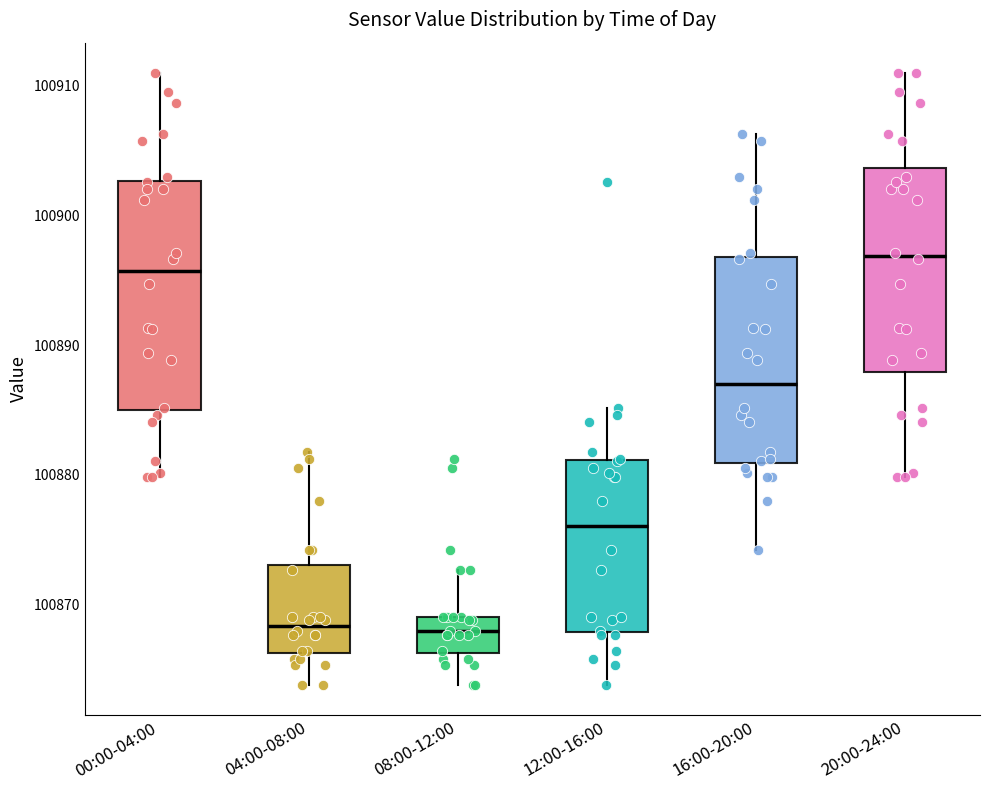

Reading left to right, transcribe this box plot: for each box, give where its median line is, the range the box spans, and where its two whiskers end, as read against the y-axis. The values are not printed on the chart, so give them approximately, as read against the axis.

00:00-04:00: median 100896, box 100885 to 100903, whiskers 100880 to 100911
04:00-08:00: median 100868, box 100866 to 100873, whiskers 100864 to 100882
08:00-12:00: median 100868, box 100866 to 100869, whiskers 100864 to 100873
12:00-16:00: median 100876, box 100868 to 100881, whiskers 100864 to 100885
16:00-20:00: median 100887, box 100881 to 100897, whiskers 100874 to 100906
20:00-24:00: median 100897, box 100888 to 100904, whiskers 100880 to 100911